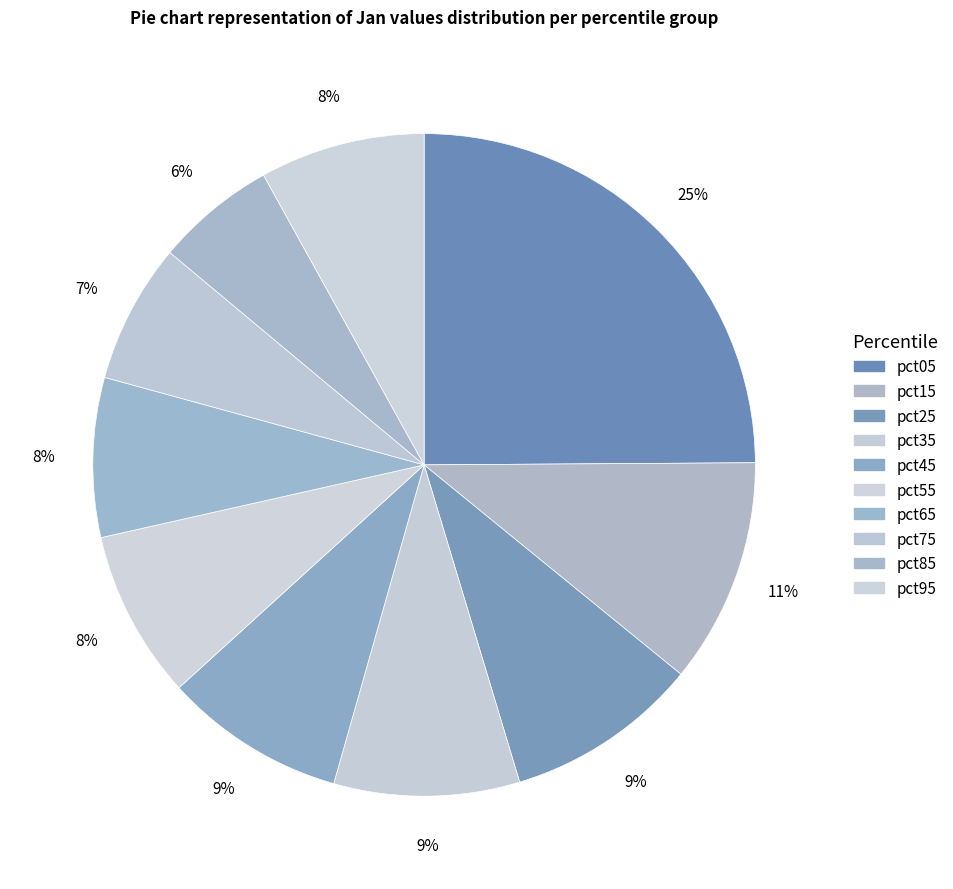

Is the sum of pct45 and pct35 greater than half?

No